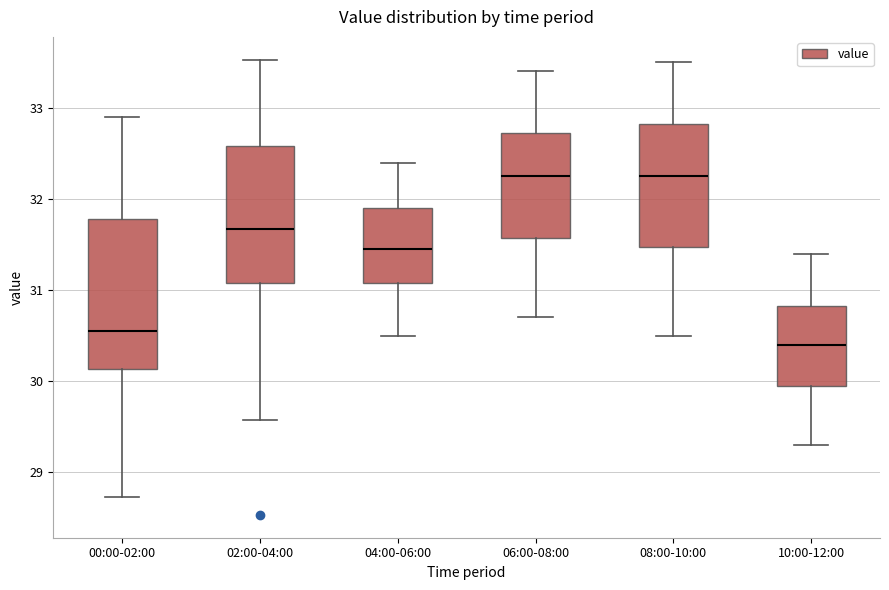

Where does the upper whisker of the box for 04:00-06:00 end on the y-axis? The values are not printed on the chart, so give them approximately, as read against the axis.

32.4